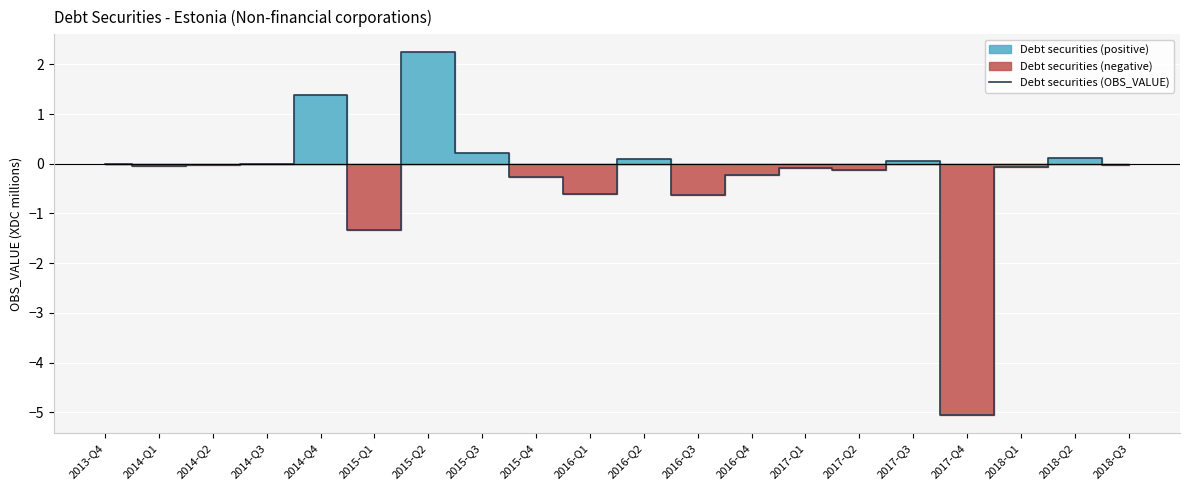

What is the greatest value displayed?

2.2